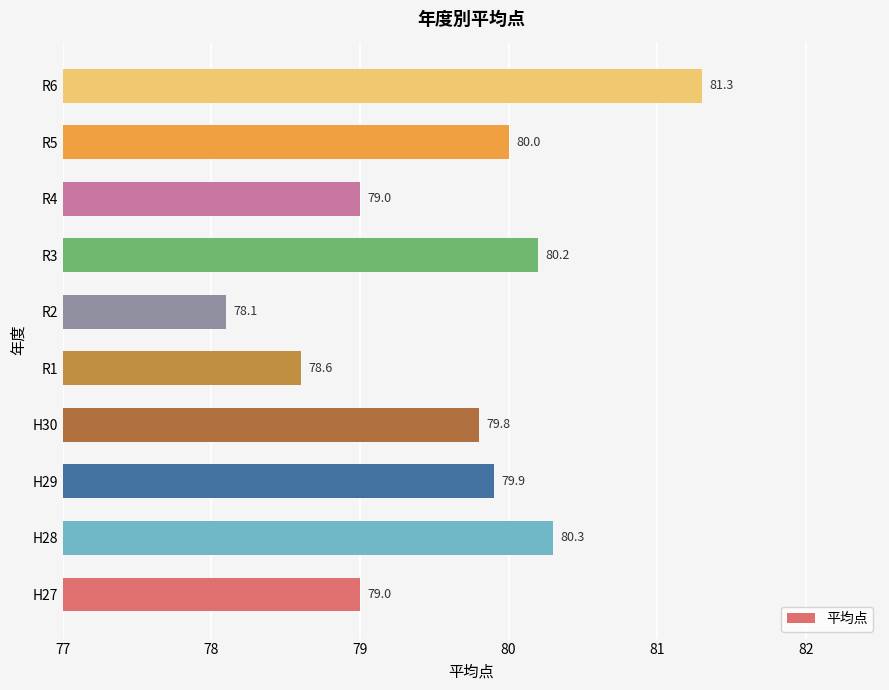

Reading bottom to top, list all the values displayed in this chart.

79.0	80.3	79.9	79.8	78.6	78.1	80.2	79.0	80.0	81.3